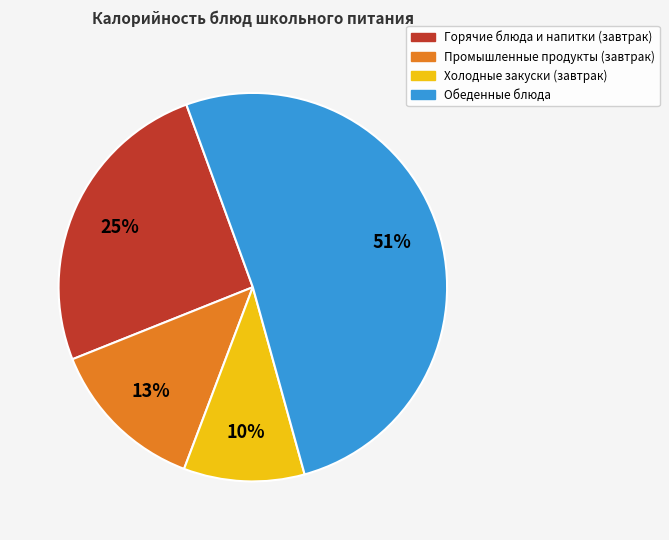

To the nearest percent, what is the difference between the largest and smallest slice percentages?

41%